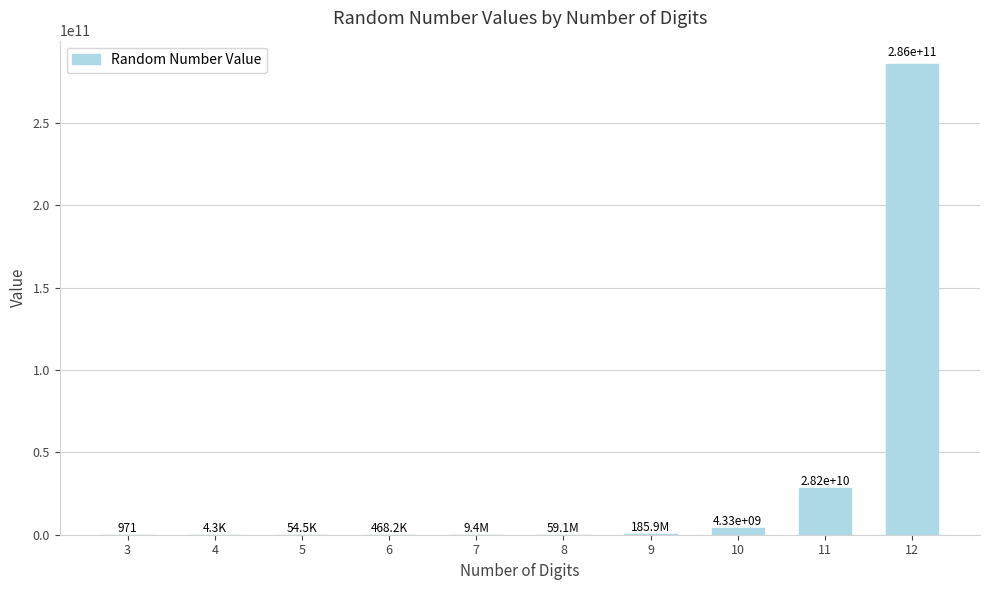

What is the sum of all values?

318348090443